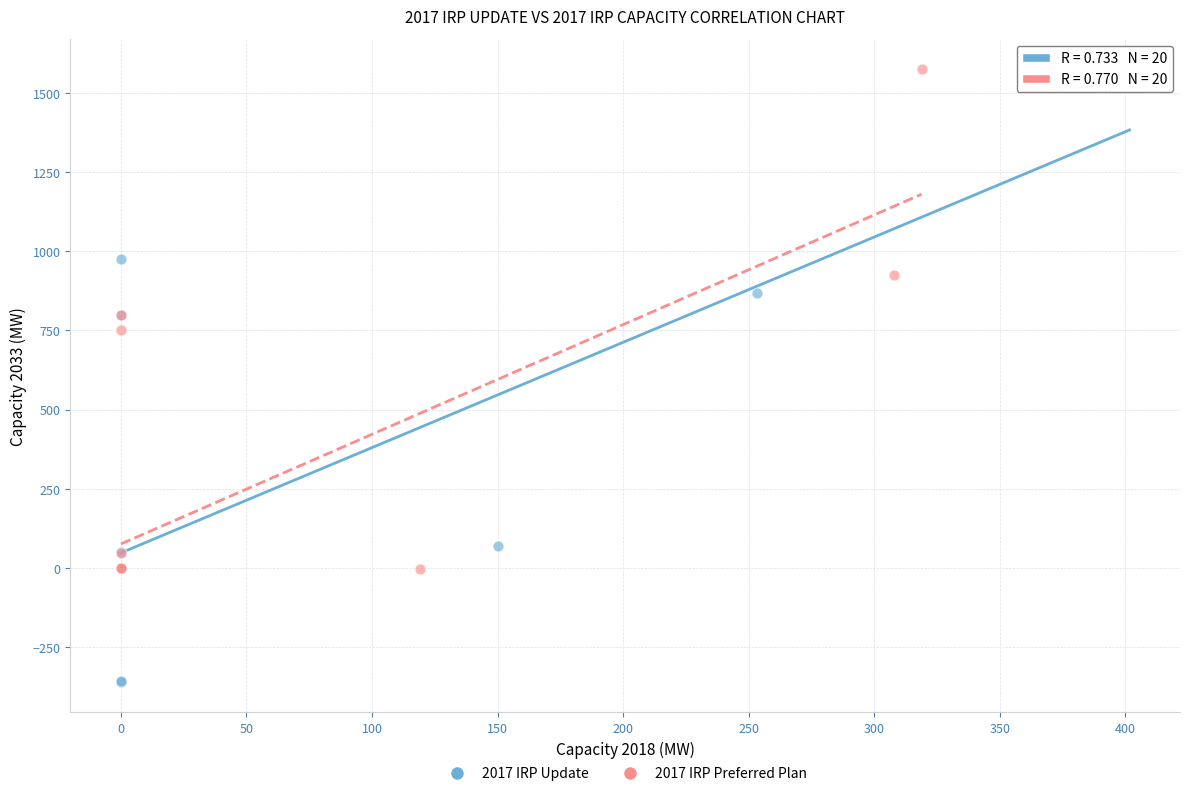

What are all the series names shown in the legend?

2017 IRP Update, 2017 IRP Preferred Plan